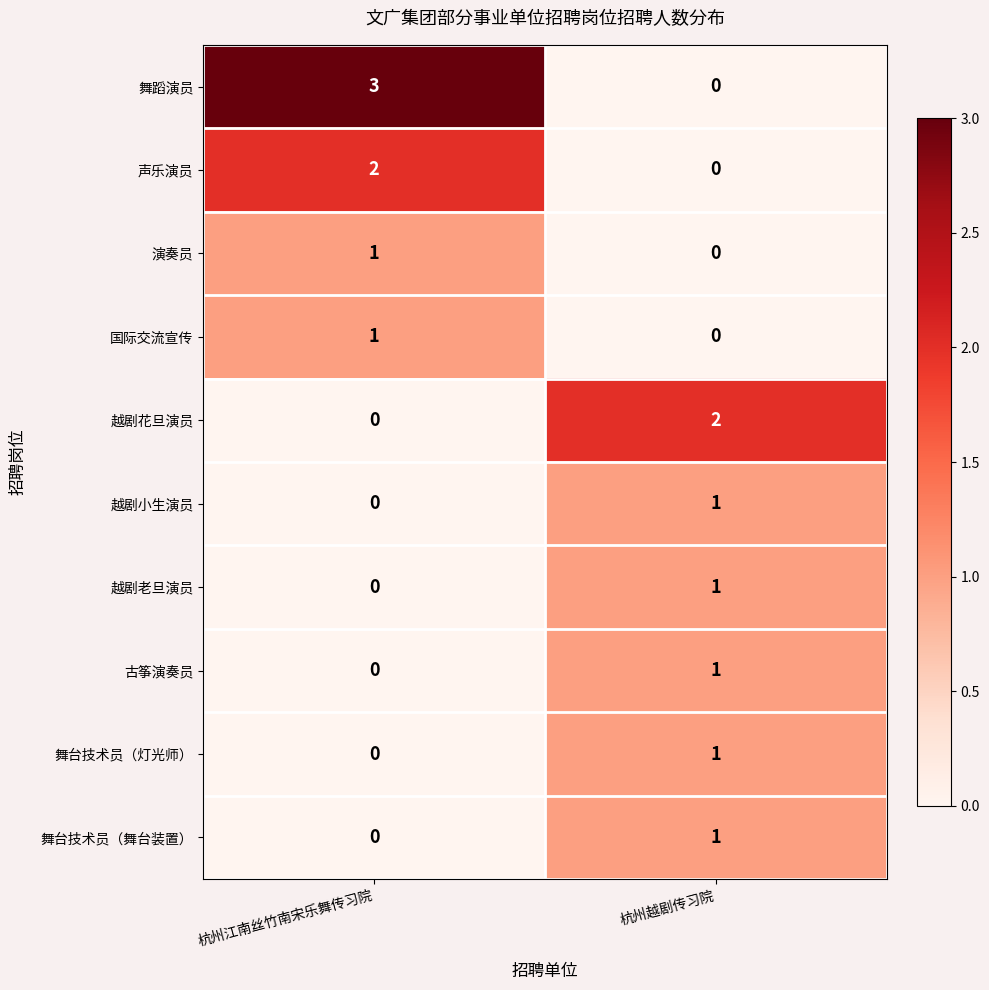

At how many categories does at least one series exceed 1?

2